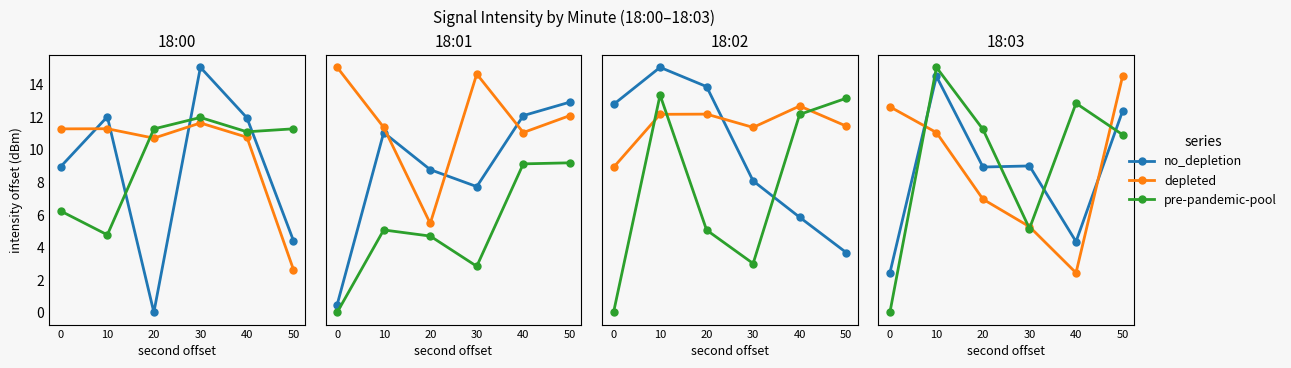

What is the average value of the pre-pandemic-pool series?

8.4